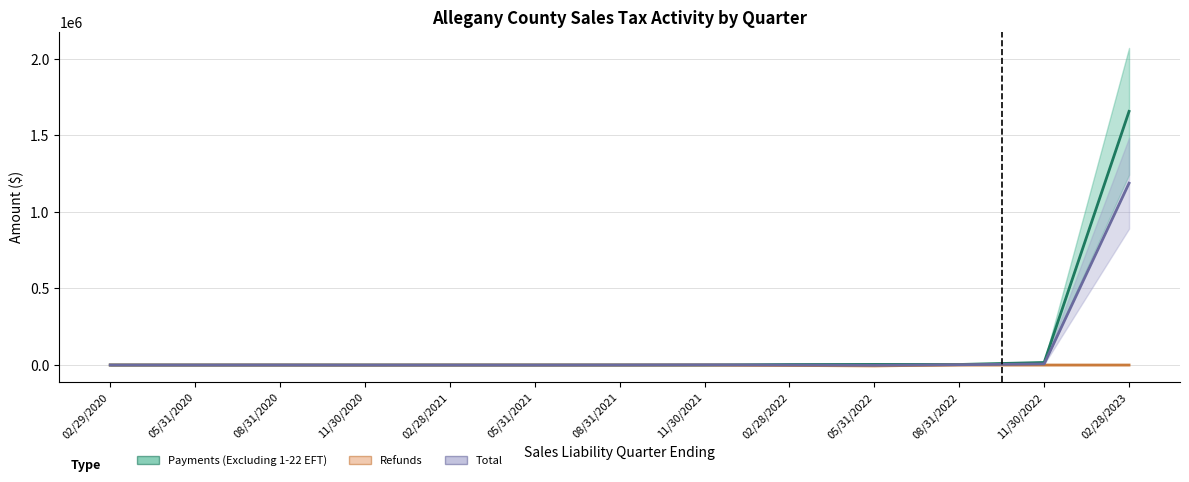

The Refunds series shows -492.6 at 11/30/2020. True or false?

False